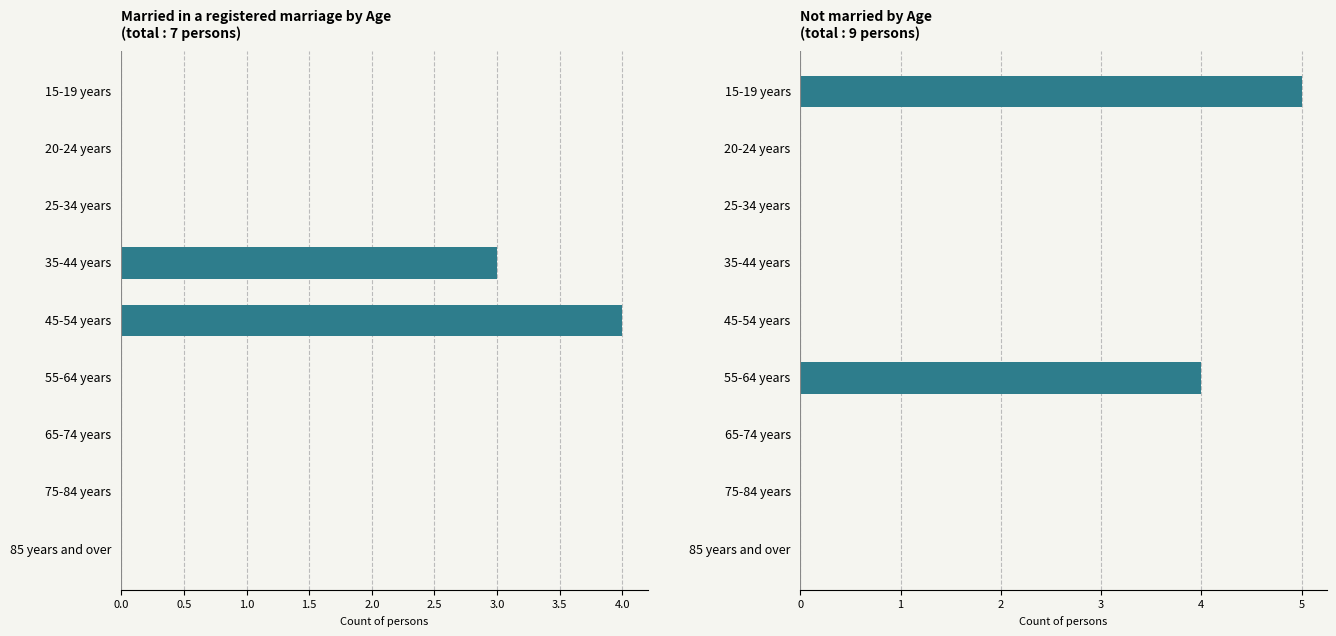

Count the Not married values in the range 0 to 1.

7